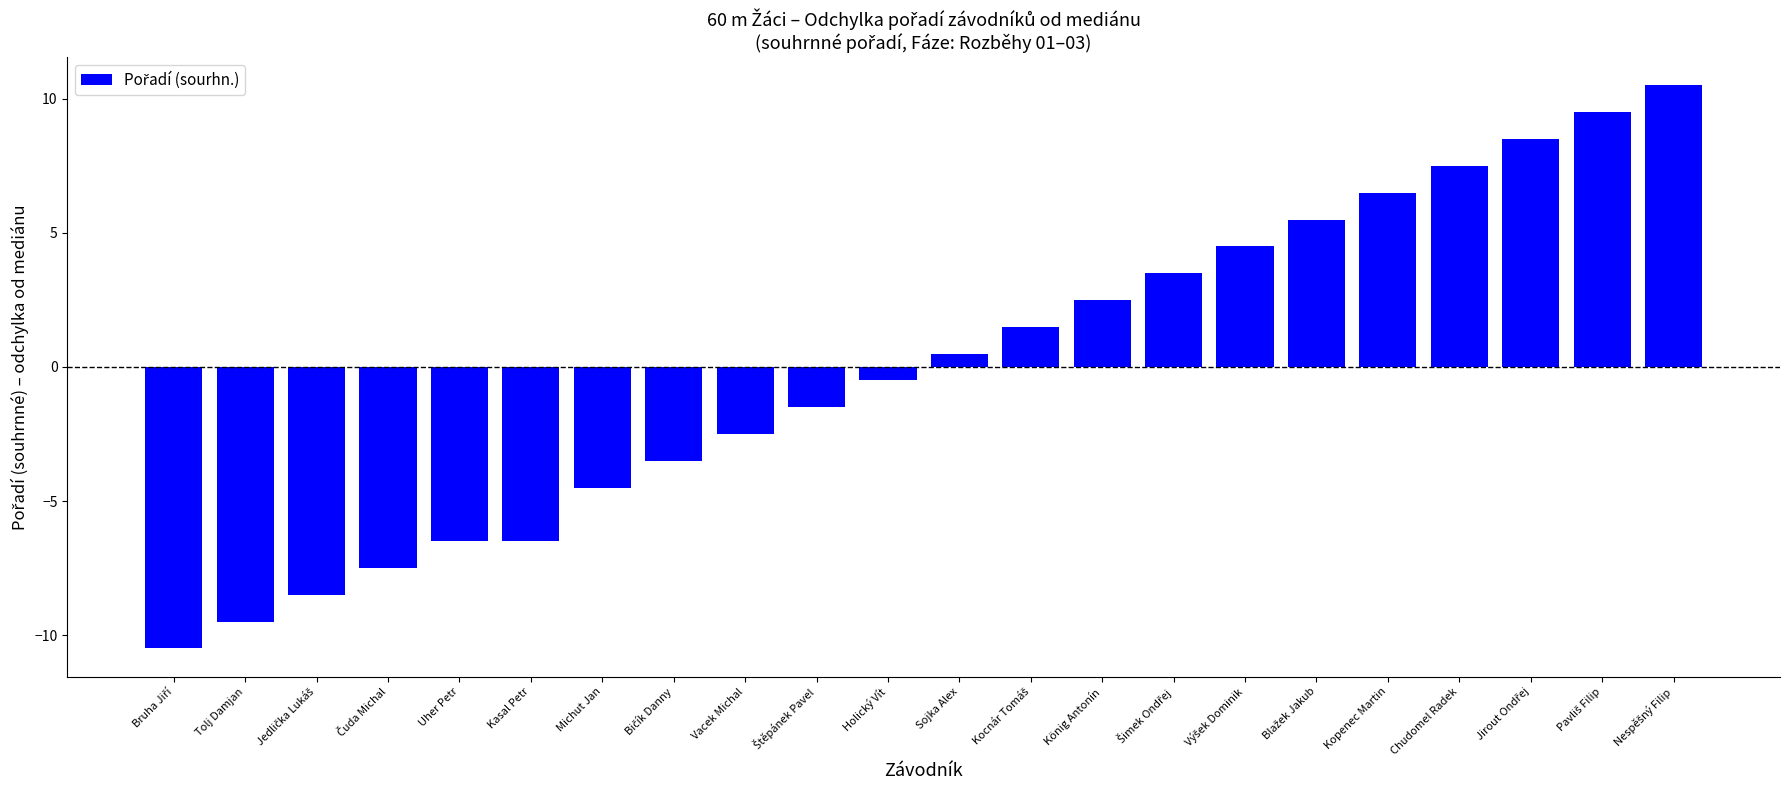

Between Uher Petr and Holický Vít, which is larger?

Holický Vít